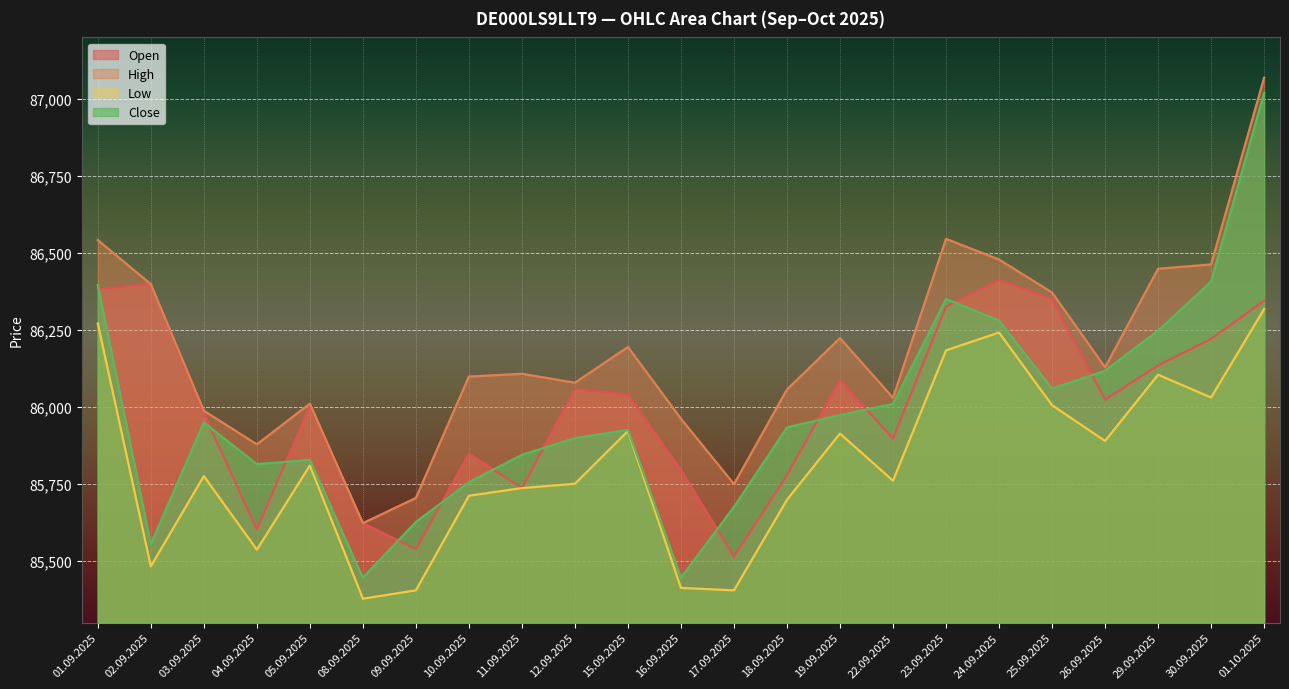

What value does the Close series have at 30.09.2025, to the nearest 100?

86400